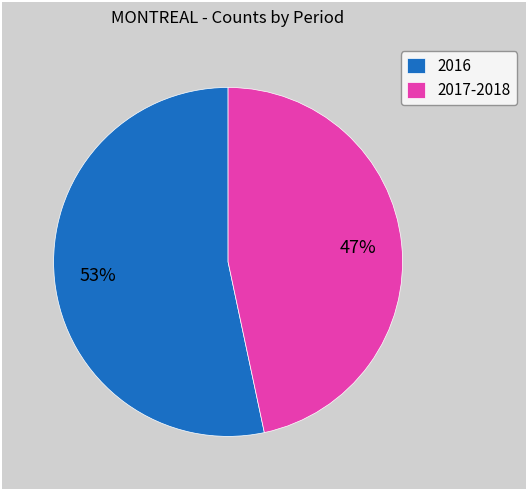

Is there any slice that represents more than half of the pie?

Yes